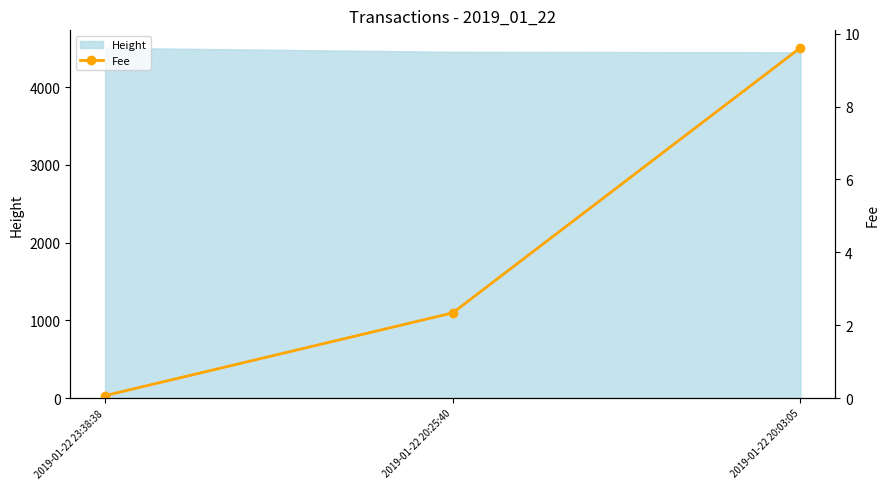

The value of Height at 2019-01-22 20:03:05 is 4451. True or false?

True